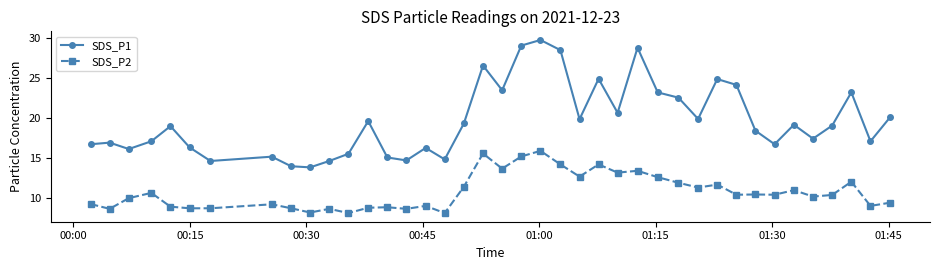

Which series has the widest spread of values?

SDS_P1